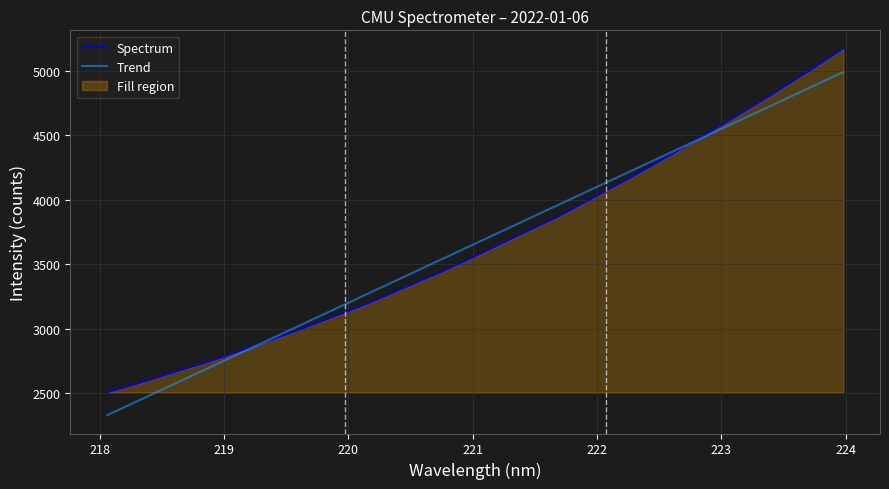

How many lines are shown in the chart?

2